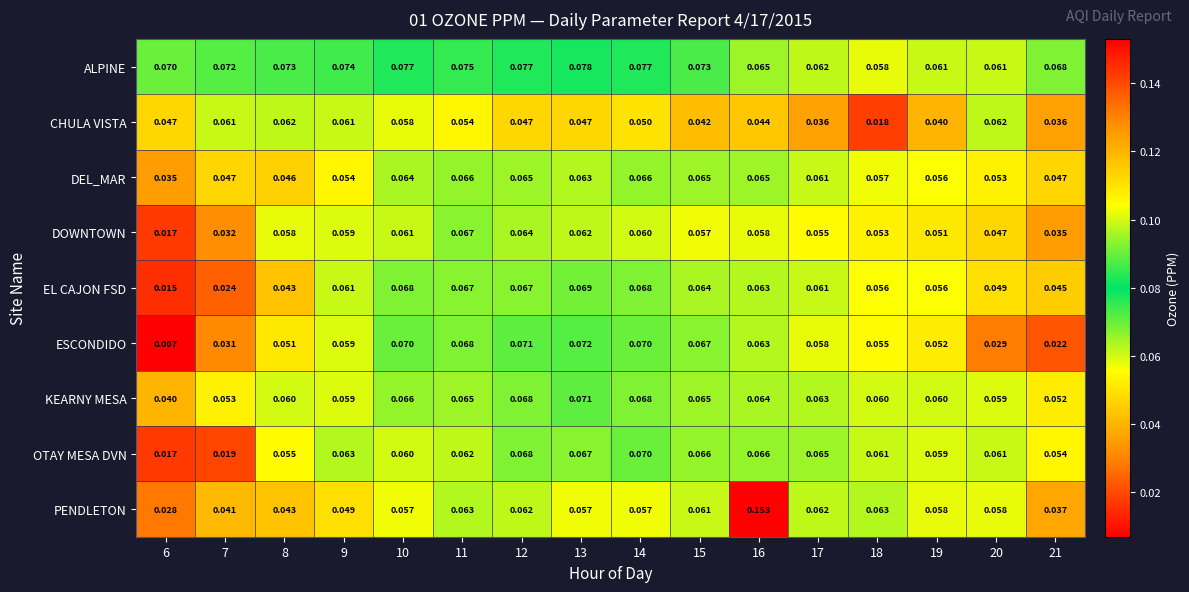

Which series has the largest total across all categories?

ALPINE